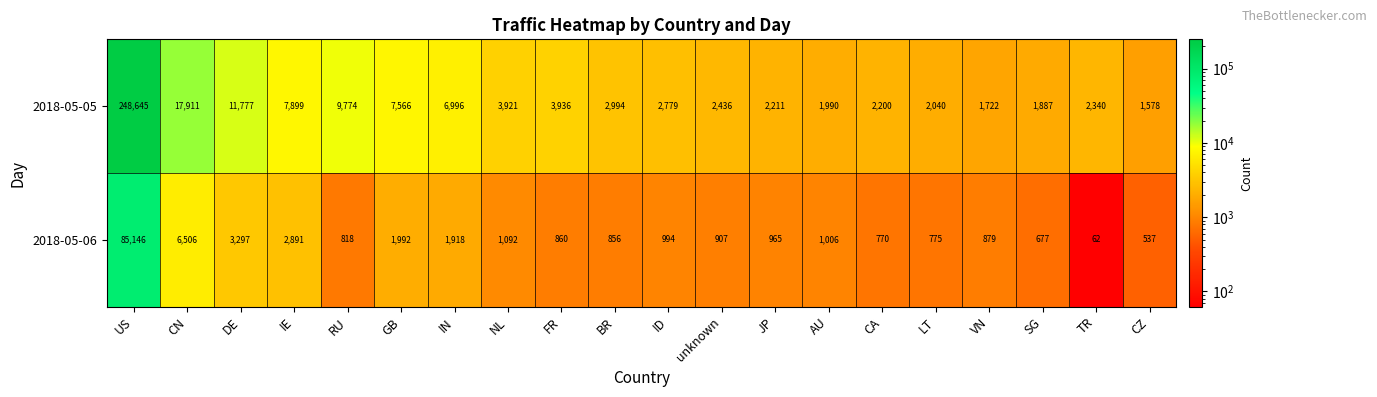

Rank the series at SG from lowest to highest value.

2018-05-06, 2018-05-05